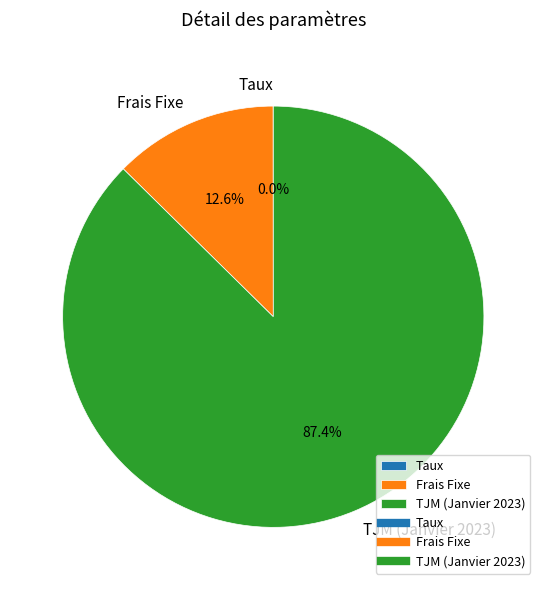

Approximately how many times larger is the value at TJM (Janvier 2023) compared to Frais Fixe?

6.9